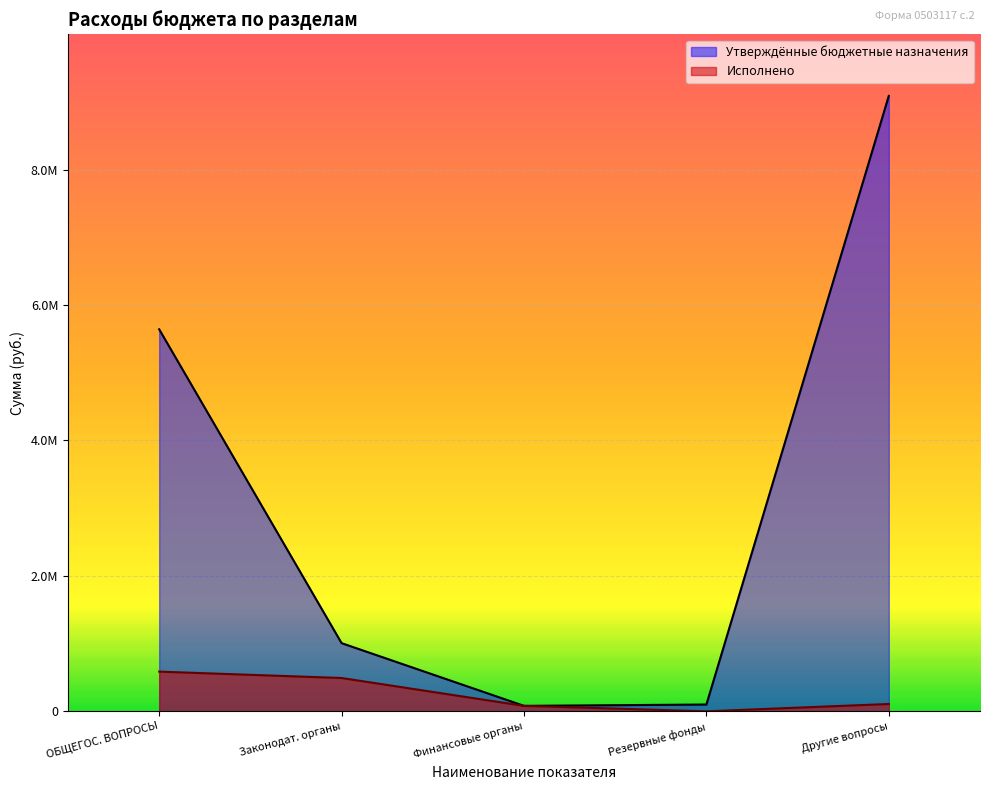

What is the difference between the maximum and second lowest values in the Утверждённые бюджетные назначения series?

8990810.2